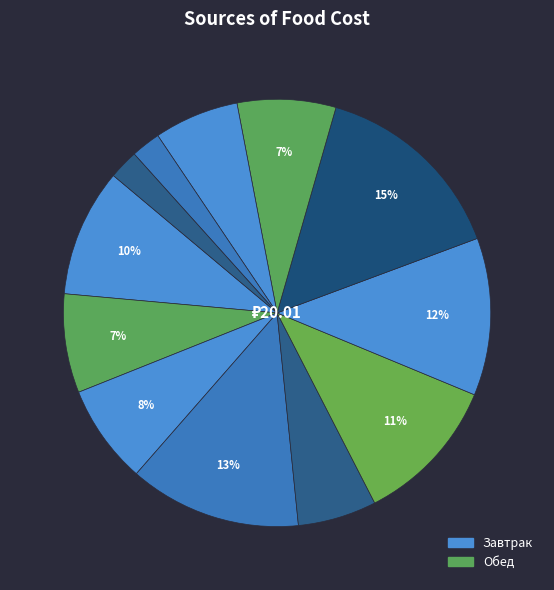

How many segments does this pie chart have?

12